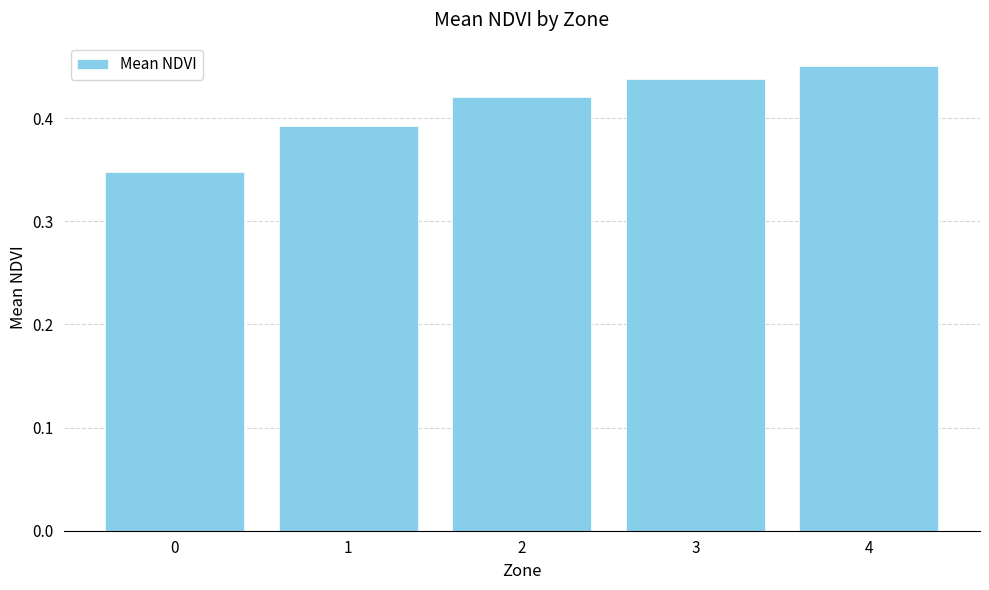

What is the sum of the values at 1 and 0?

0.7